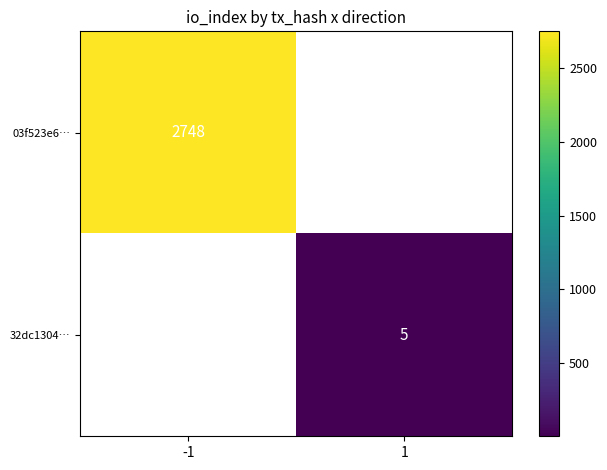

At which label is 03f523e6… closest to 2748?

-1